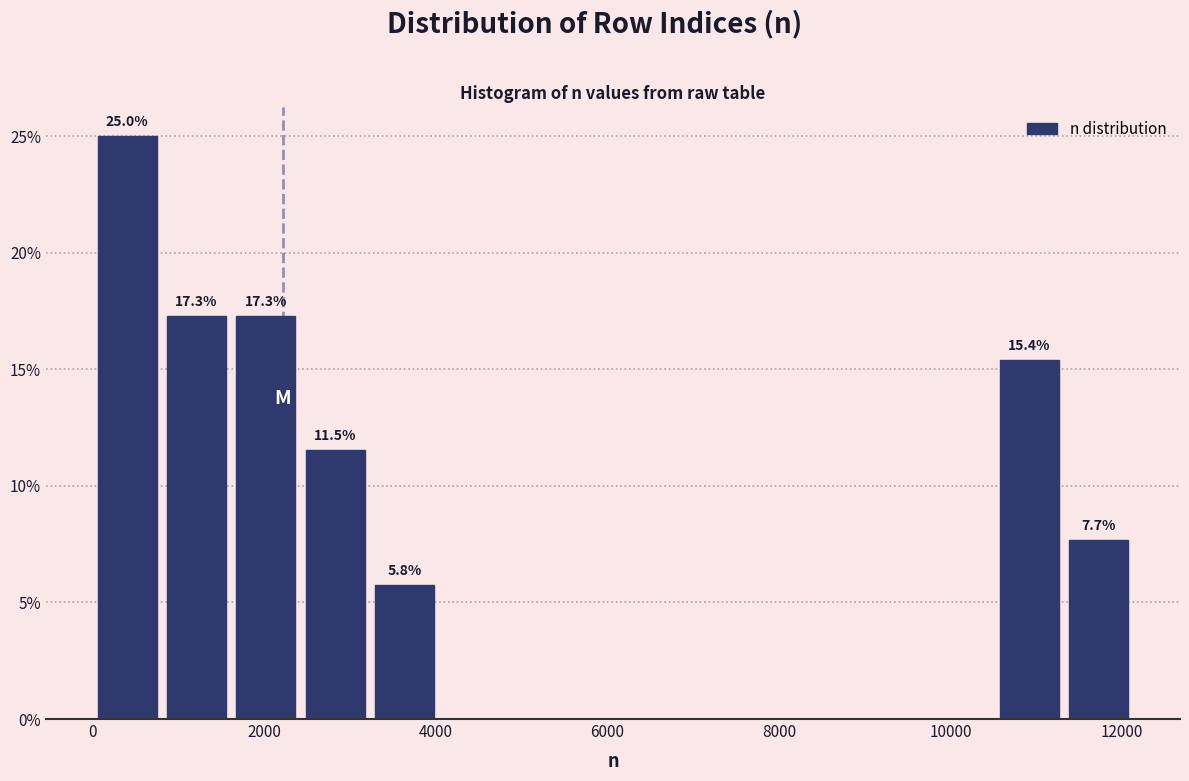

Which range on the x-axis has the tallest bar?

0 to 800